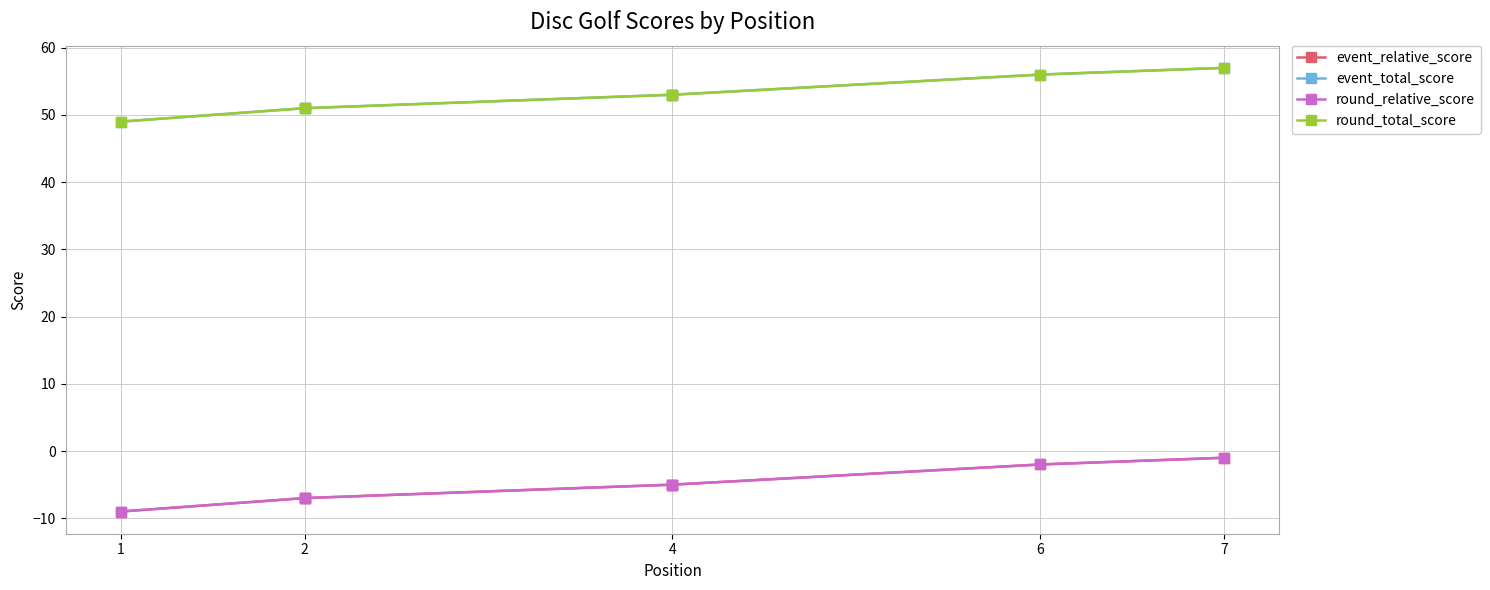

True or false: event_total_score and event_relative_score intersect in this chart.

False